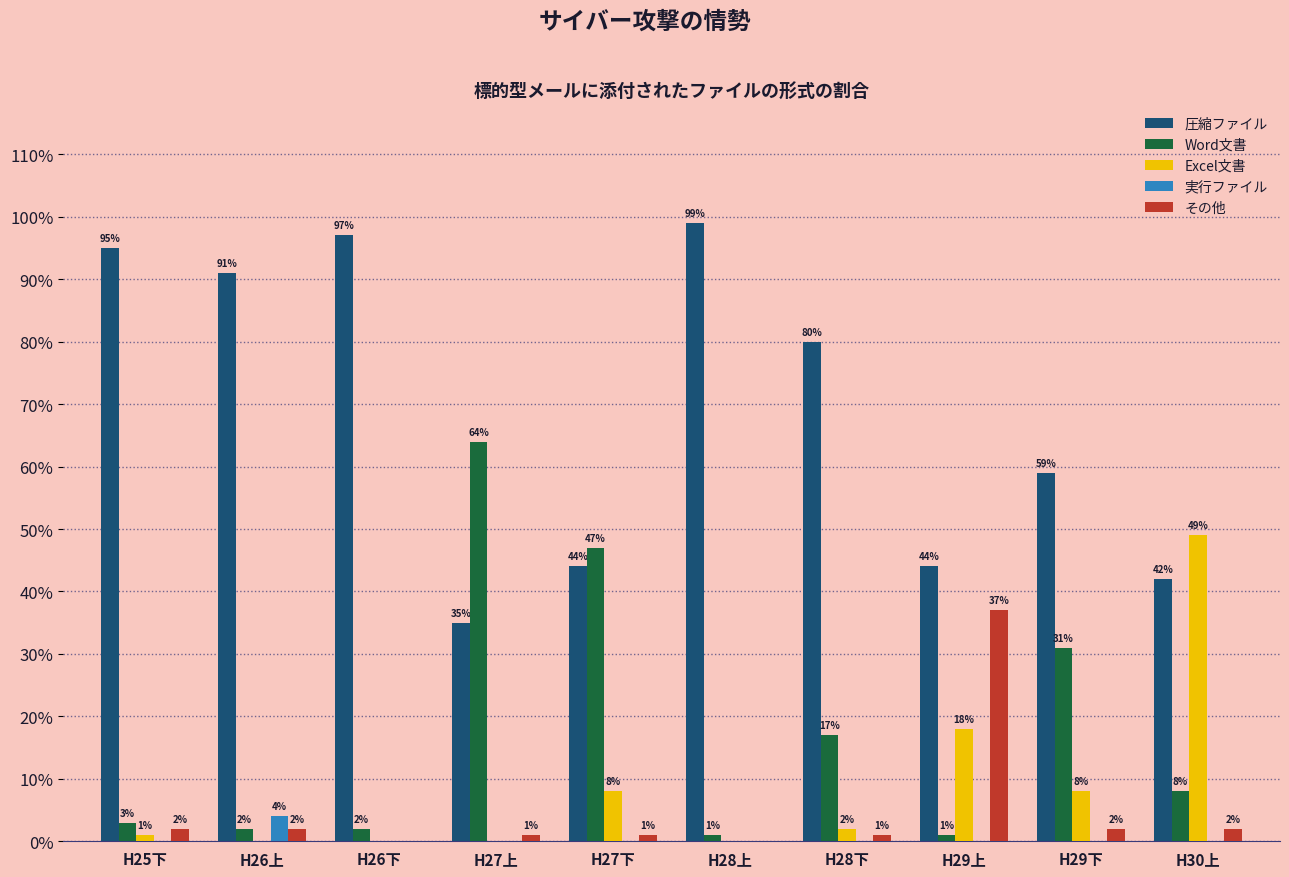

What is the total value across all series at H28下?

1.0